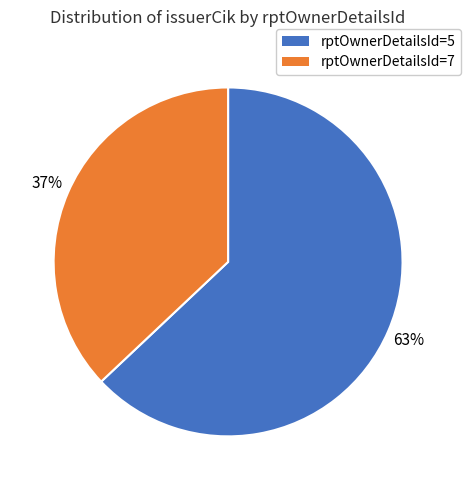

To the nearest percent, what is the difference between the largest and smallest slice percentages?

26%